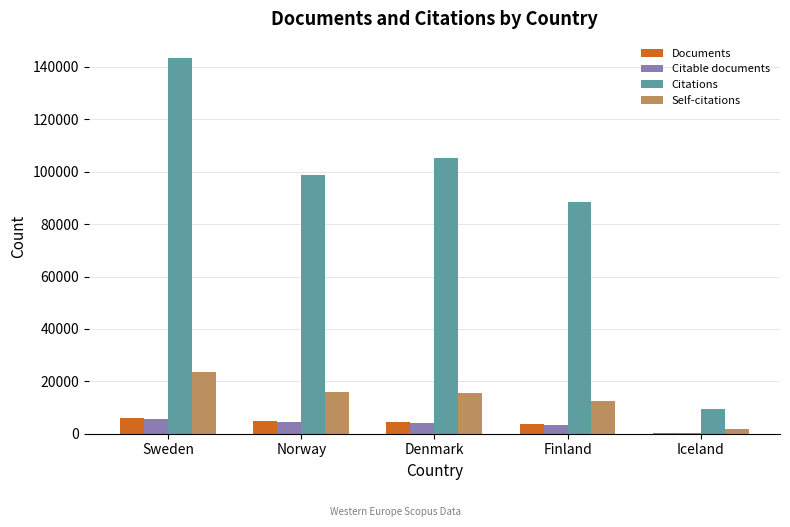

What is the highest value of the Citable documents series?

5635